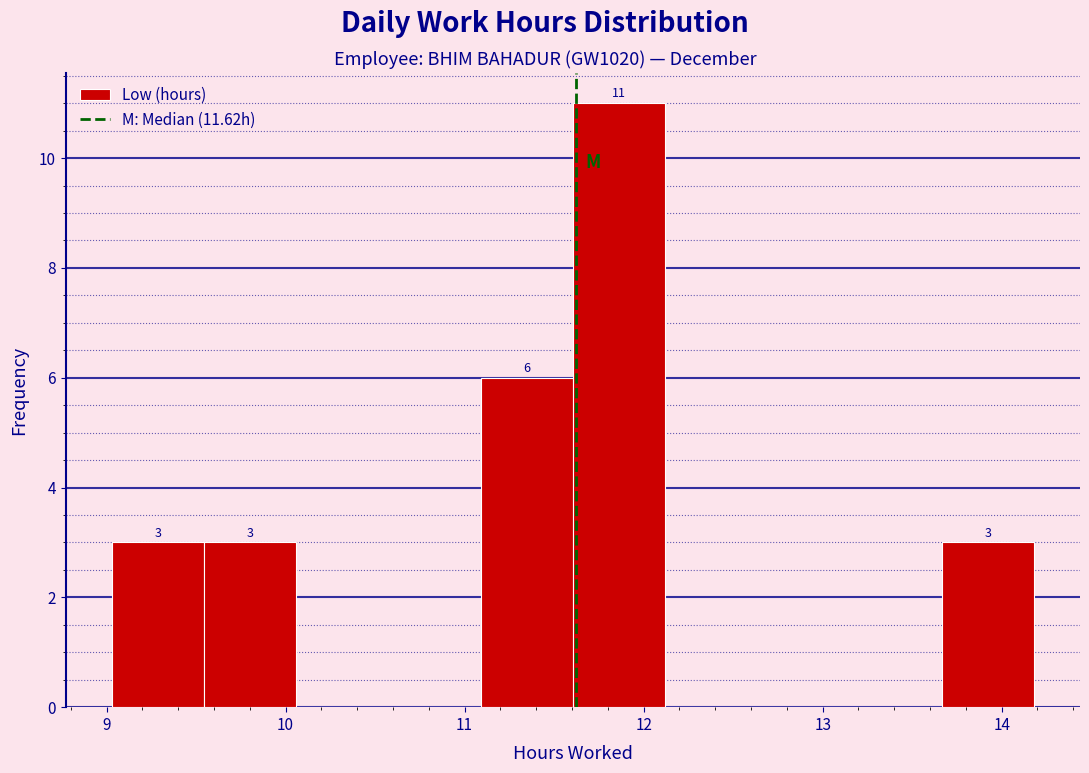

Which range on the x-axis has the tallest bar?

11.6 to 12.1